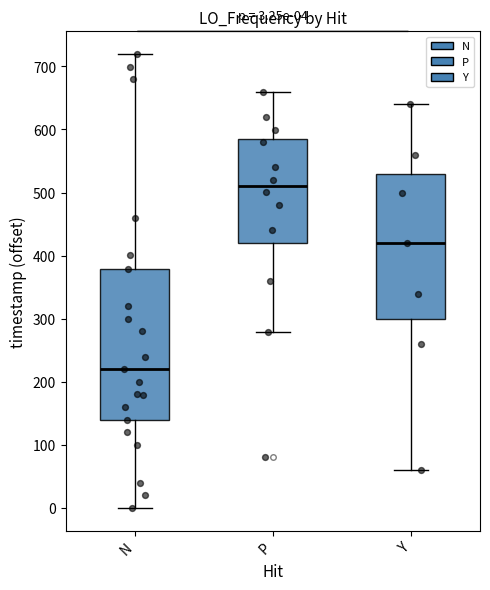

Which box has the lowest median line?

N